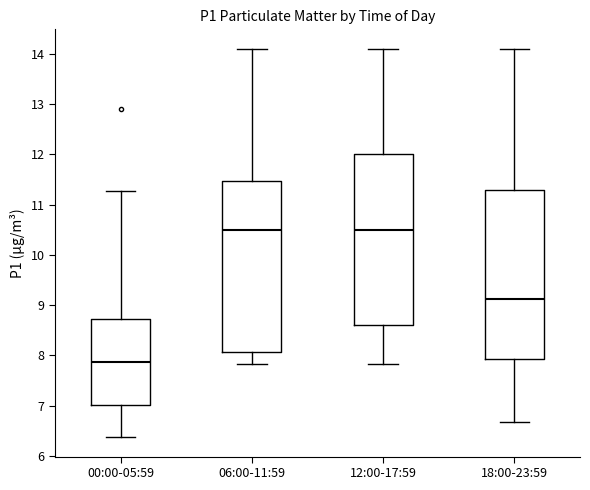

Reading left to right, transcribe this box plot: for each box, give where its median line is, the range the box spans, and where its two whiskers end, as read against the y-axis. The values are not printed on the chart, so give them approximately, as read against the axis.

00:00-05:59: median 7.9, box 7.0 to 8.7, whiskers 6.4 to 11.3
06:00-11:59: median 10.5, box 8.1 to 11.5, whiskers 7.8 to 14.1
12:00-17:59: median 10.5, box 8.6 to 12.0, whiskers 7.8 to 14.1
18:00-23:59: median 9.1, box 7.9 to 11.3, whiskers 6.7 to 14.1